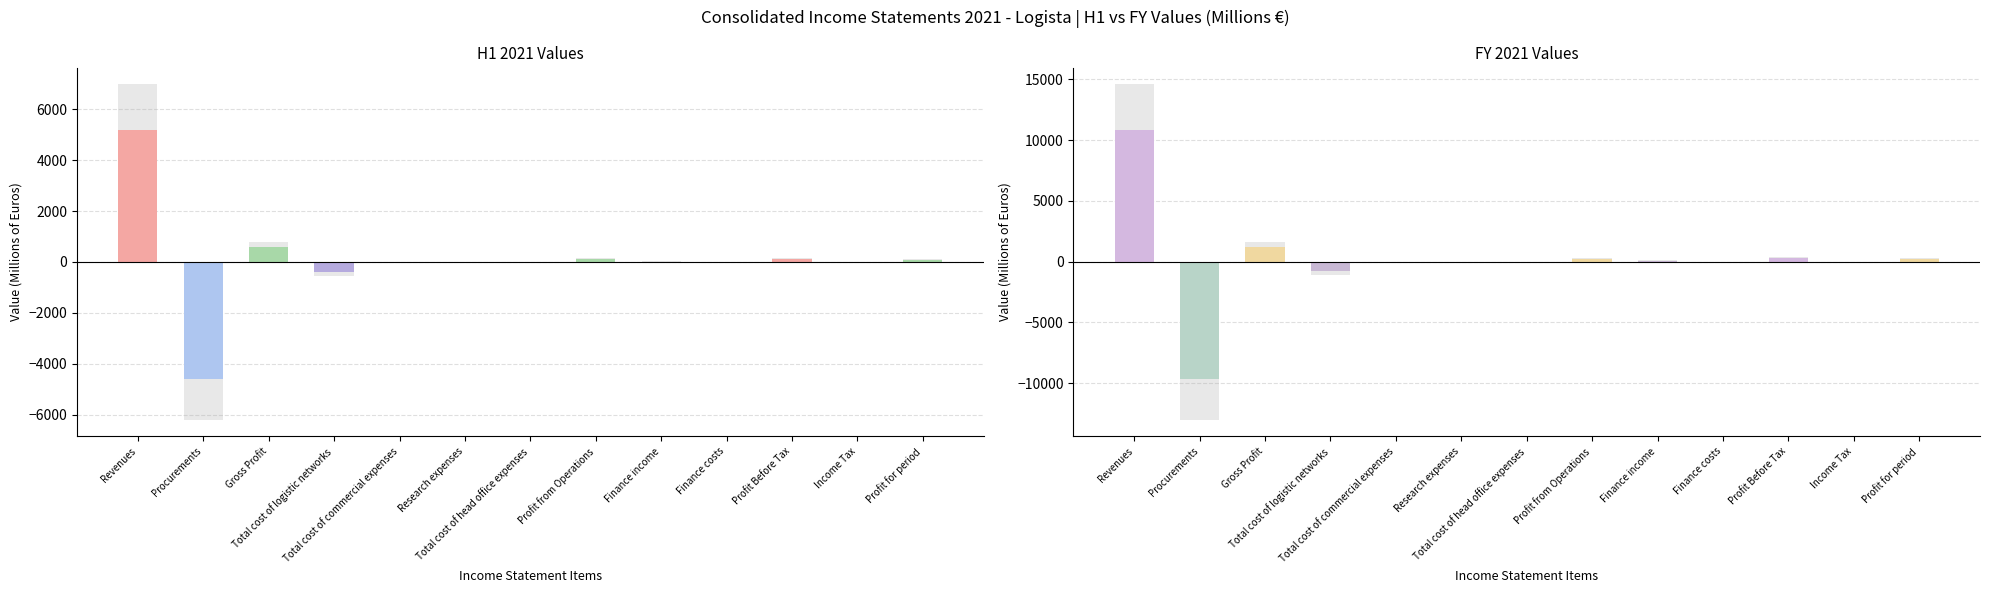

How many data points in H1 2021 are less than -1?

7